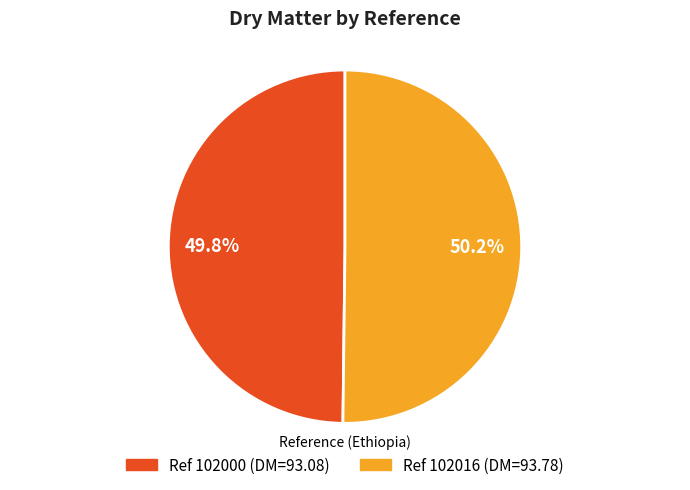

How many slices are in this pie chart?

2